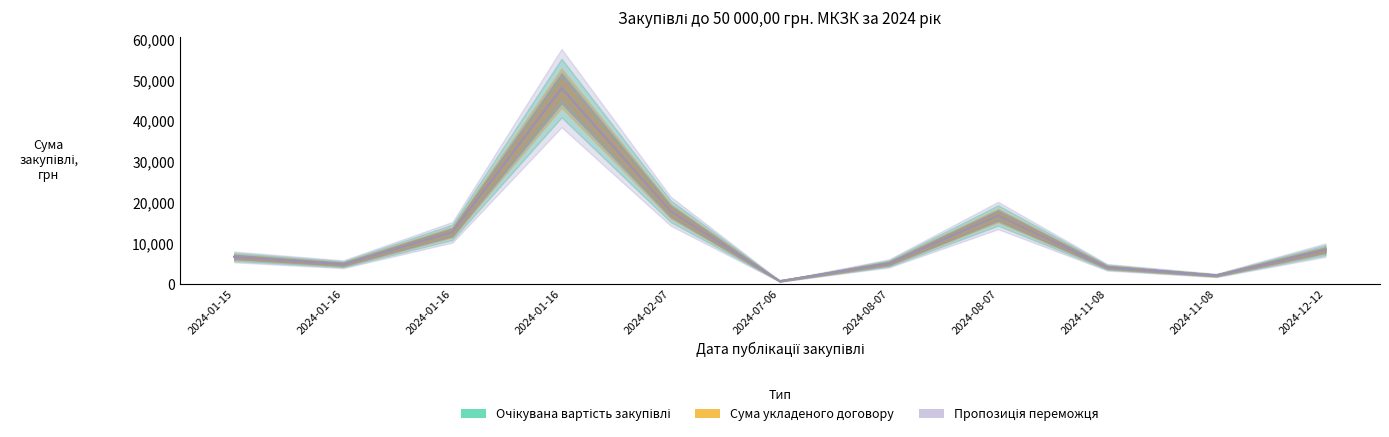

True or false: Пропозиція переможця has a value of 5000.0 at 2024-08-07.

True